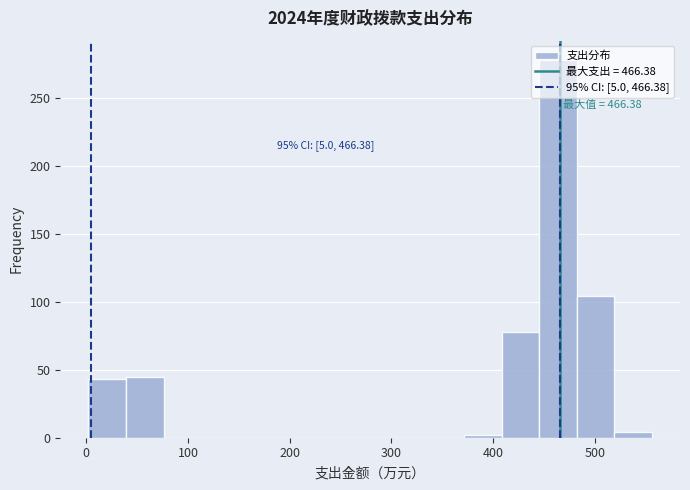

Read against the x-axis, roughly where is the centre of the tallest bar?

460